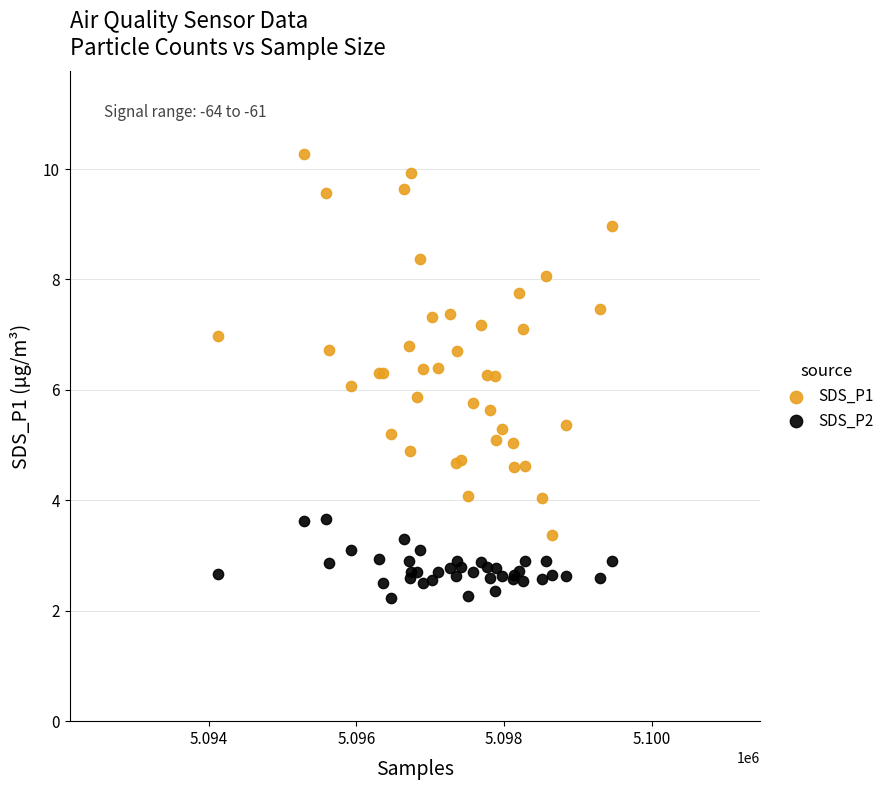

What is the X range (max minus min) for the scatter plot?

5341.0